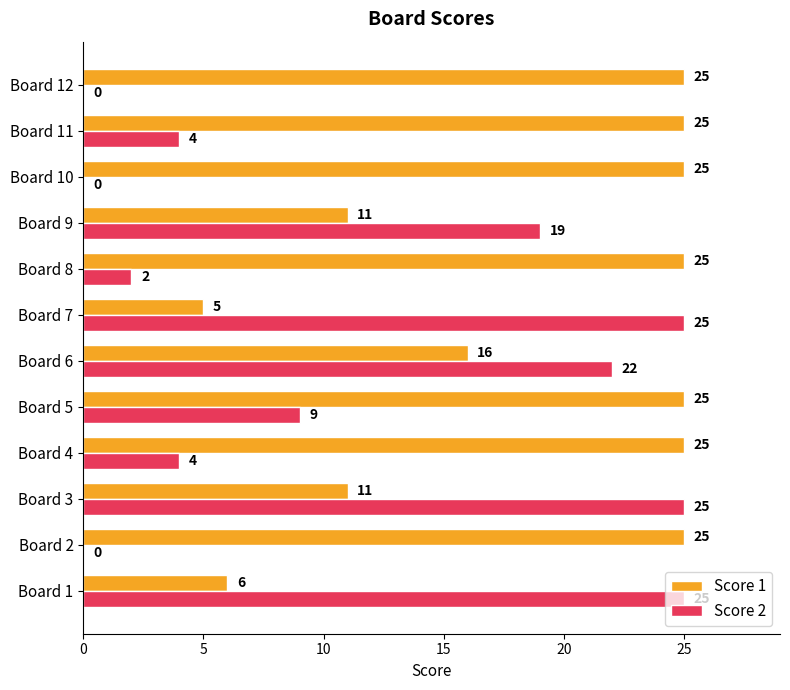

Read the Score 2 value at Board 6.

22